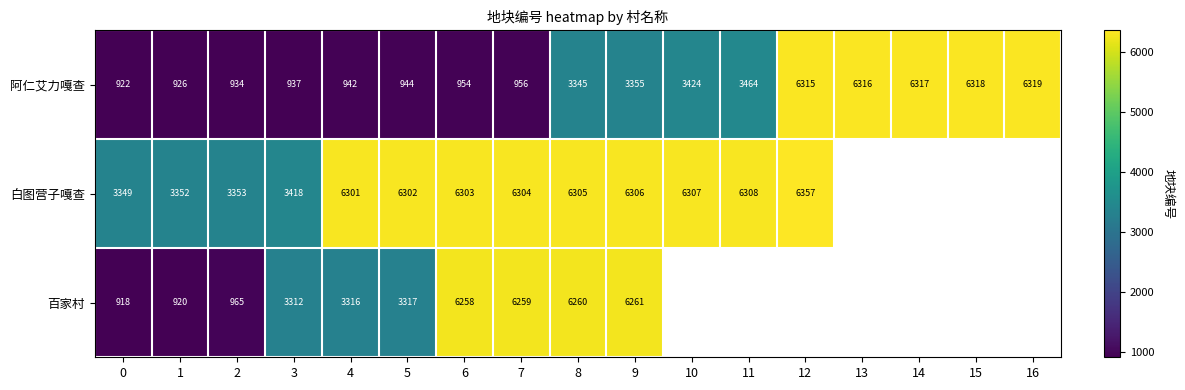

At which label does 阿仁艾力嘎查 reach its peak?

16